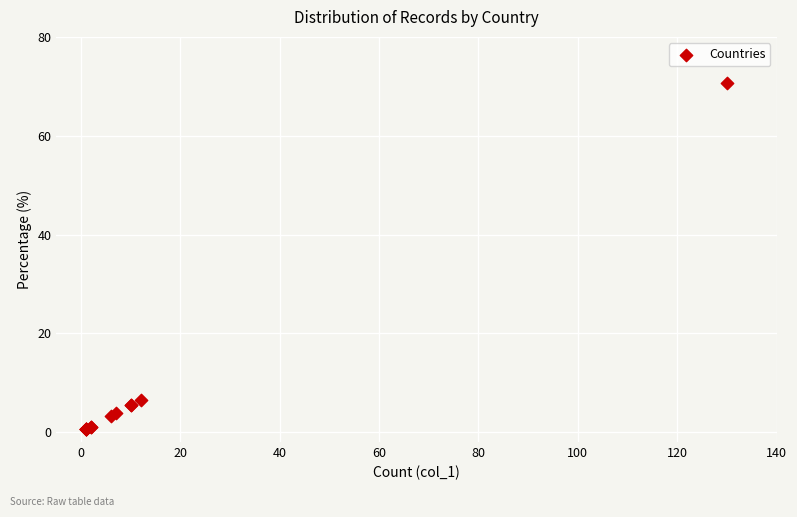

What Y value in the scatter plot is closest to 35?

6.5